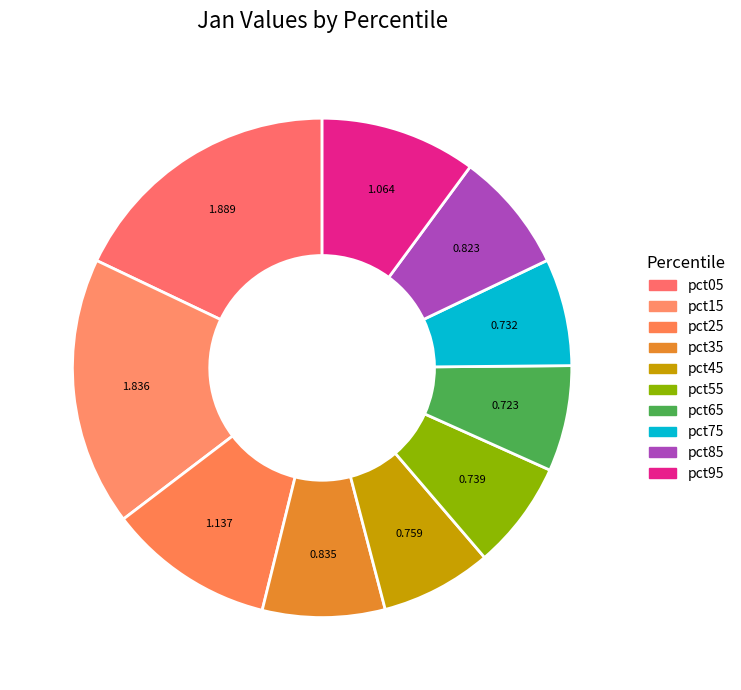

Is there a majority slice in this chart?

No